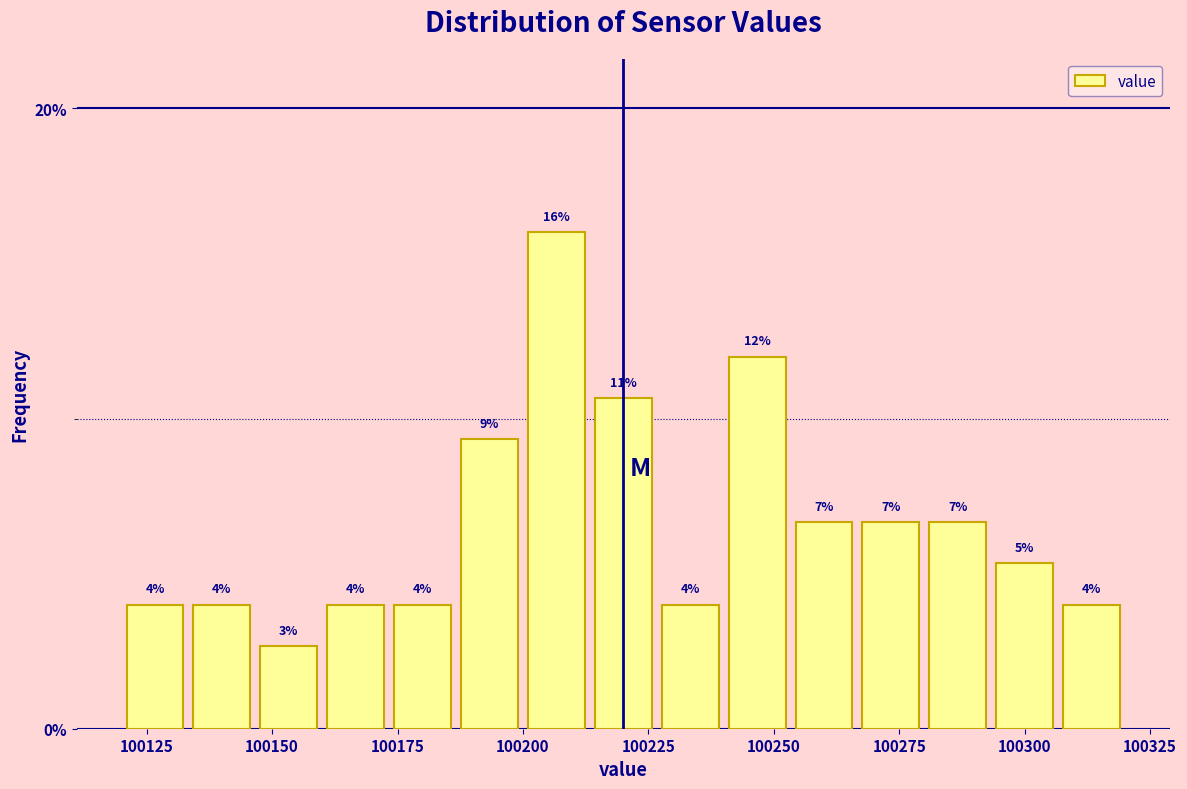

Around what value on the x-axis is the tallest bar? Give the approximate position of its centre, as read against the axis.

100205